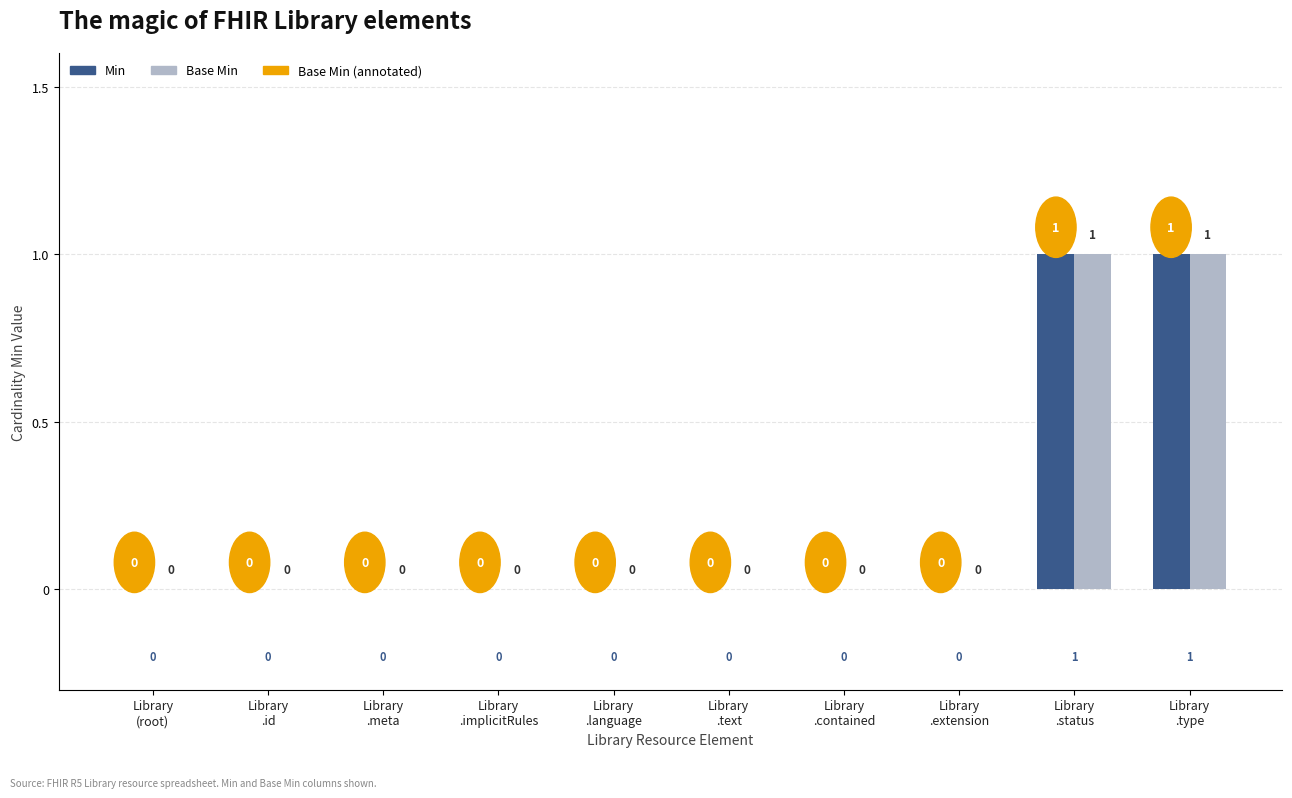

How many Base Min values are between 0 and 1?

10